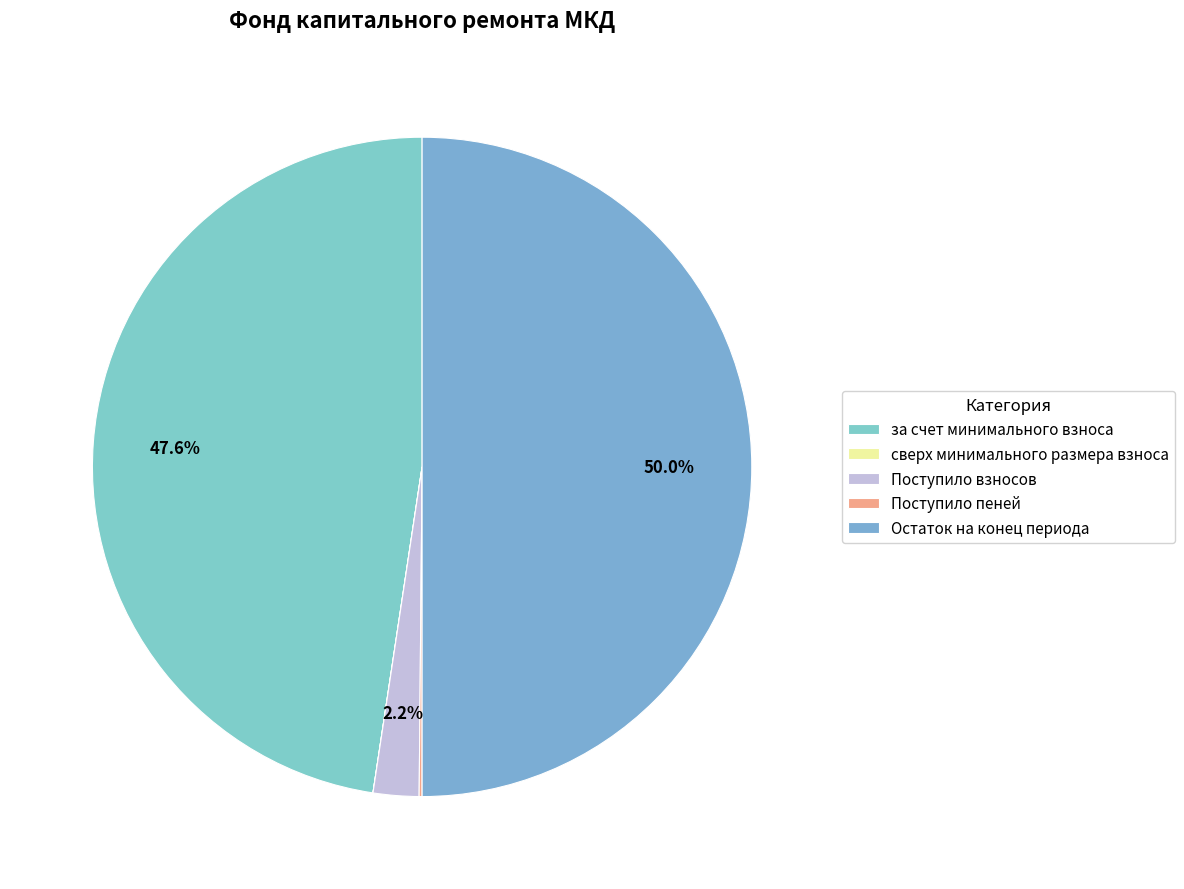

Approximately how many times larger is the value at за счет минимального взноса compared to Поступило взносов?

21.3